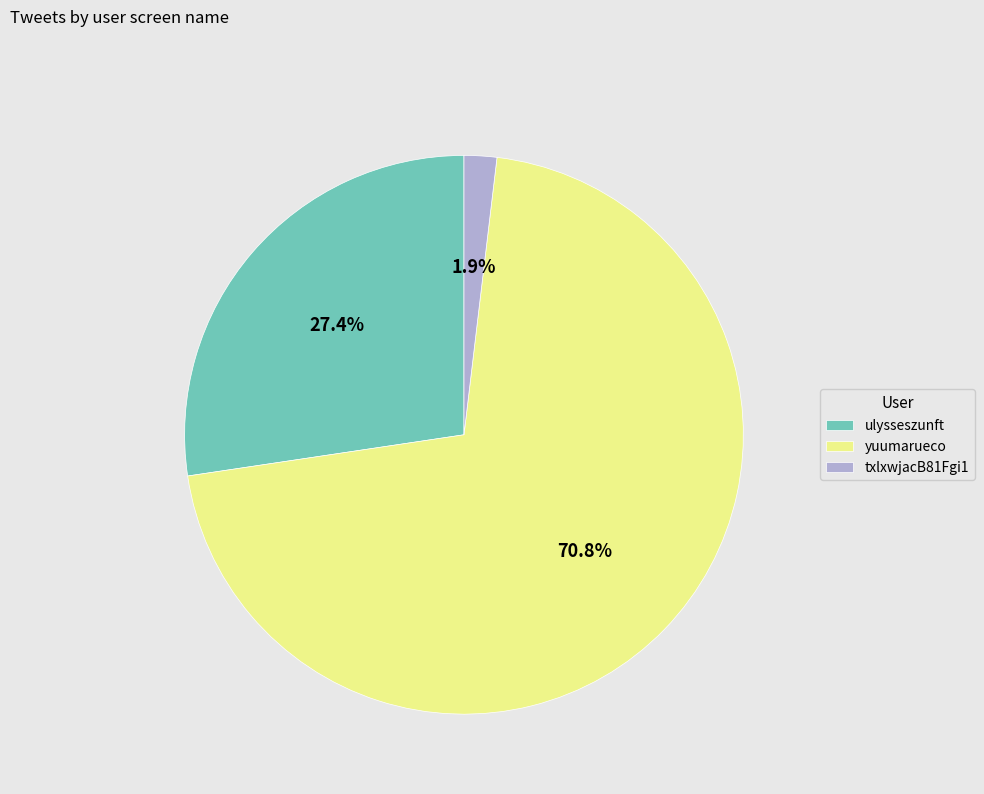

To the nearest percent, what is the difference between the yuumarueco and txlxwjacB81Fgi1 slice percentages?

69%